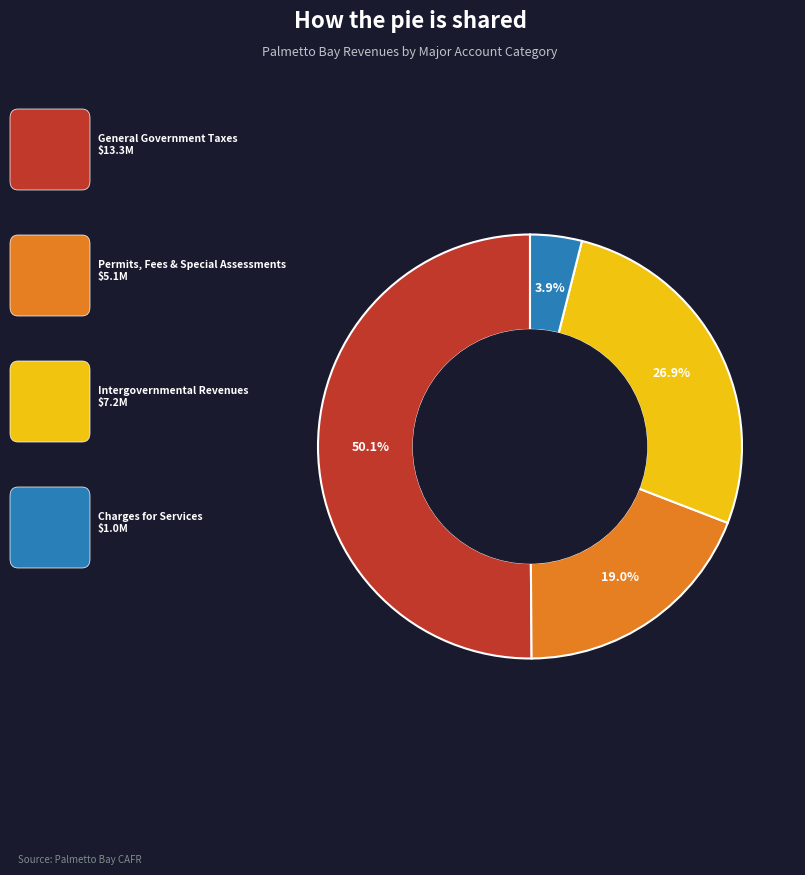

Count the number of slices in the pie.

4